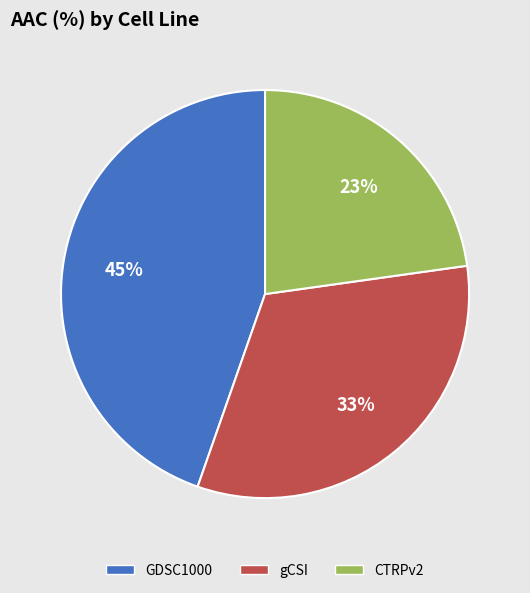

Do gCSI and GDSC1000 together represent more than half of the pie?

Yes